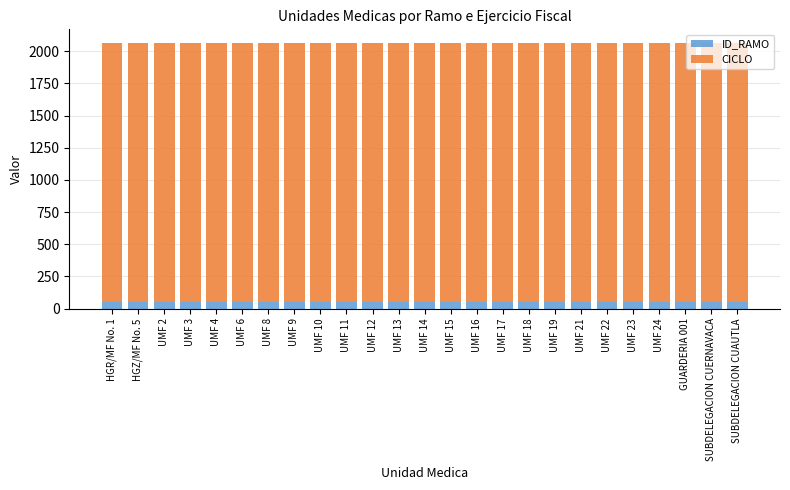

Count the number of data series in this chart.

2